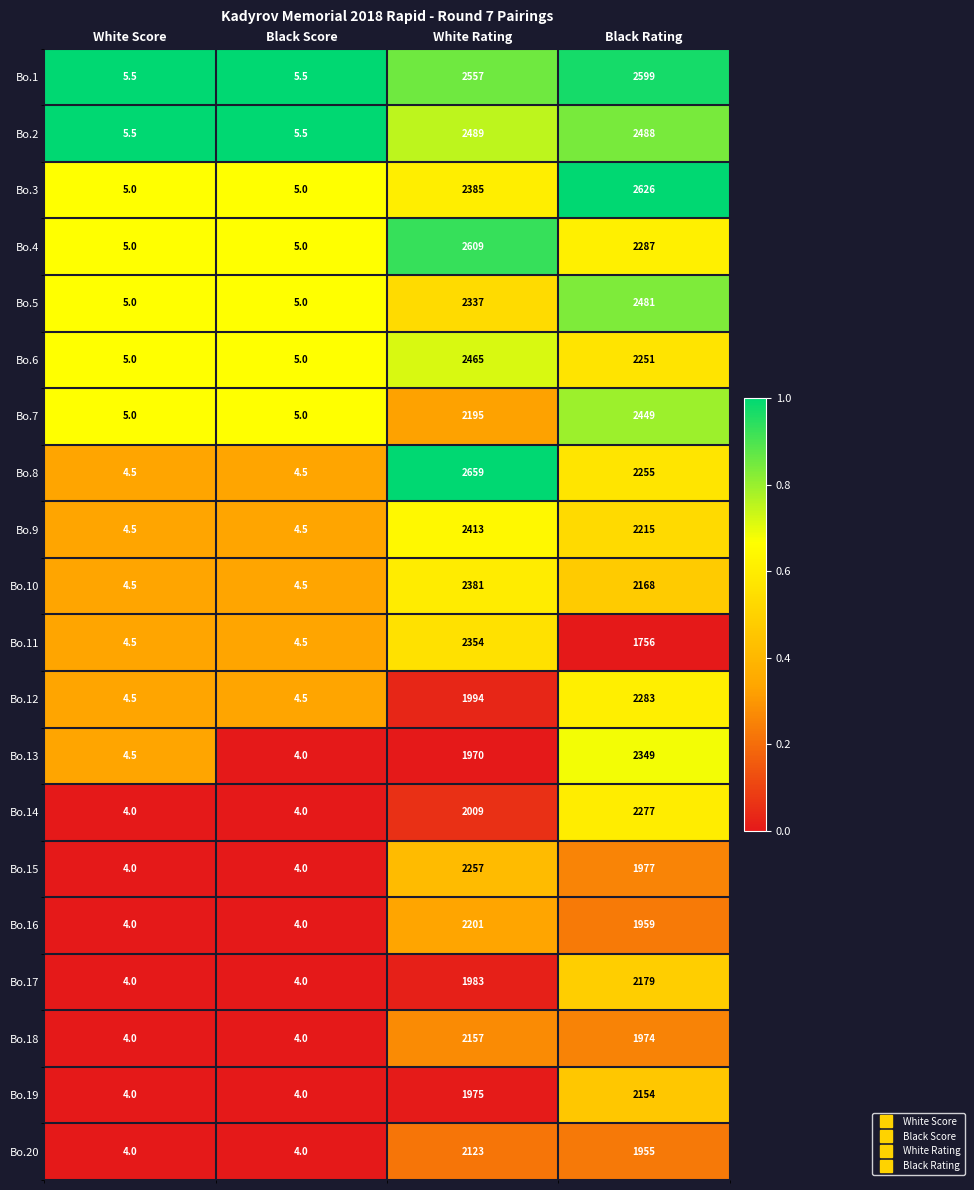

At White Rating, list the series in order from largest to smallest.

Bo.8, Bo.4, Bo.1, Bo.2, Bo.6, Bo.9, Bo.3, Bo.10, Bo.11, Bo.5, Bo.15, Bo.16, Bo.7, Bo.18, Bo.20, Bo.14, Bo.12, Bo.17, Bo.19, Bo.13